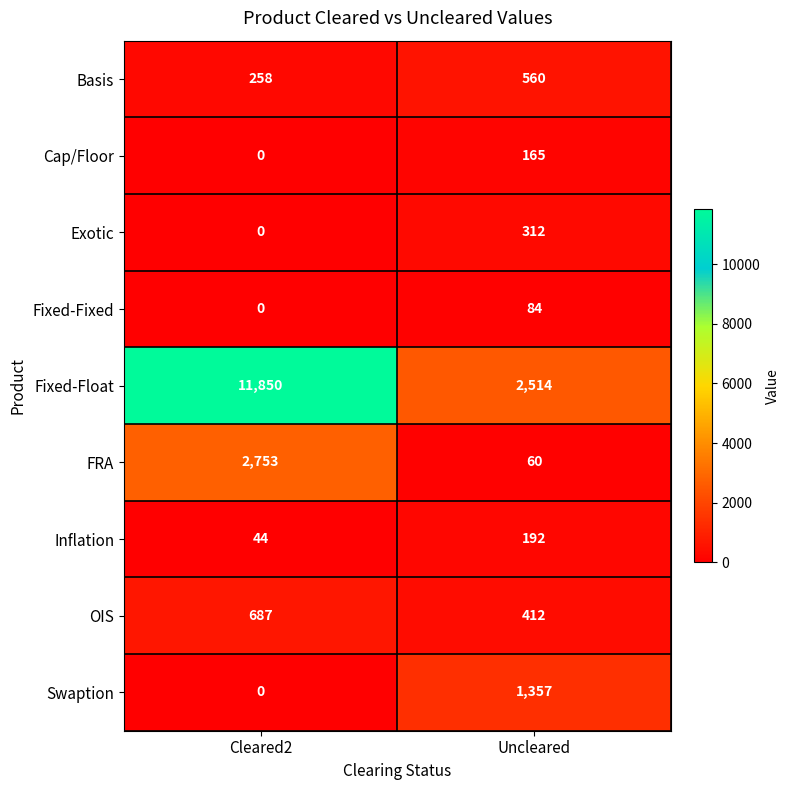

At which category is the sum across all series the highest?

Cleared2